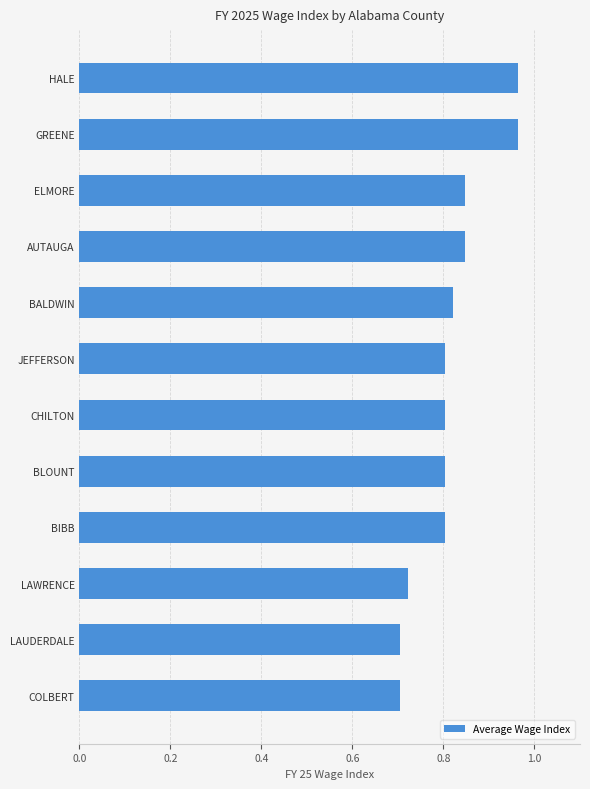

The chart shows a value of 0.8 at CHILTON. True or false?

True